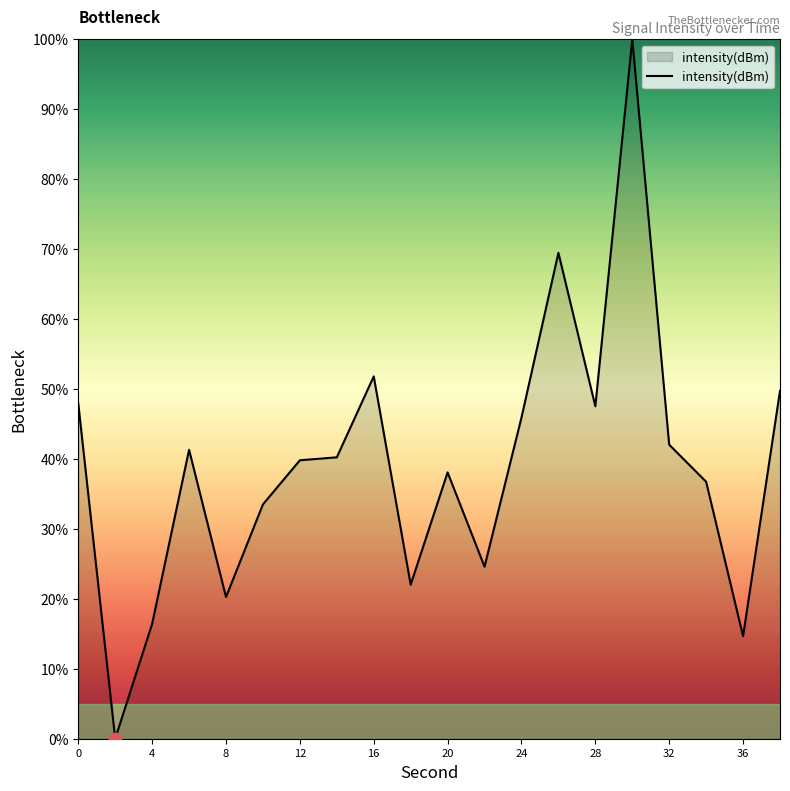

What is the maximum value shown in the chart?

100.0